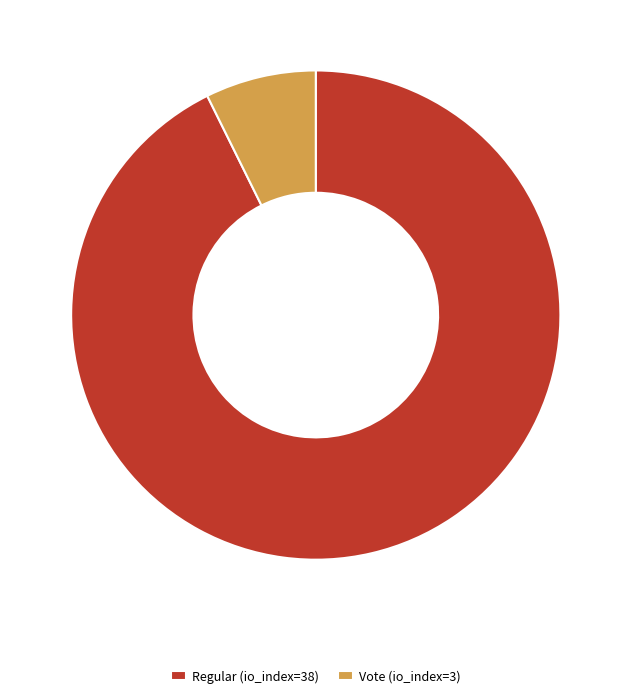

True or false: Regular (io_index=38) accounts for 93% of the total.

True